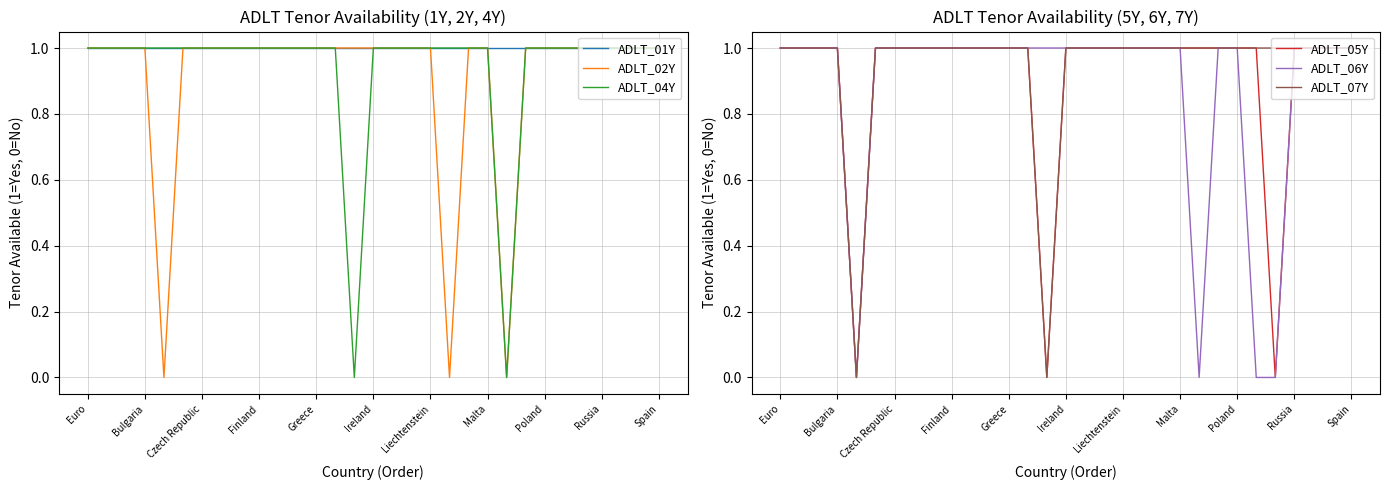

The ADLT_06Y series shows 1 at Greece. True or false?

True